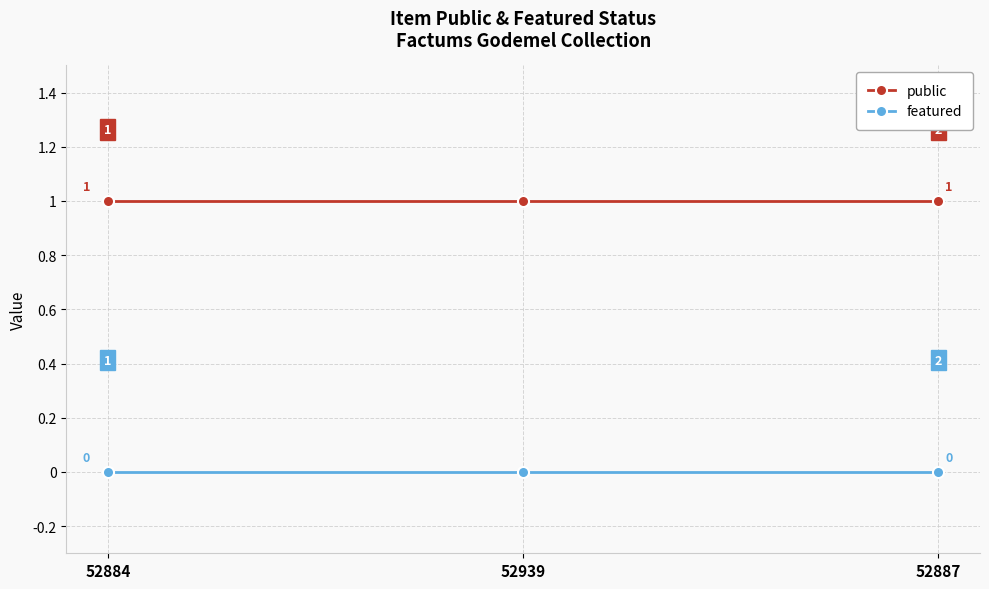

List the series in order of their peak value, lowest first.

featured, public